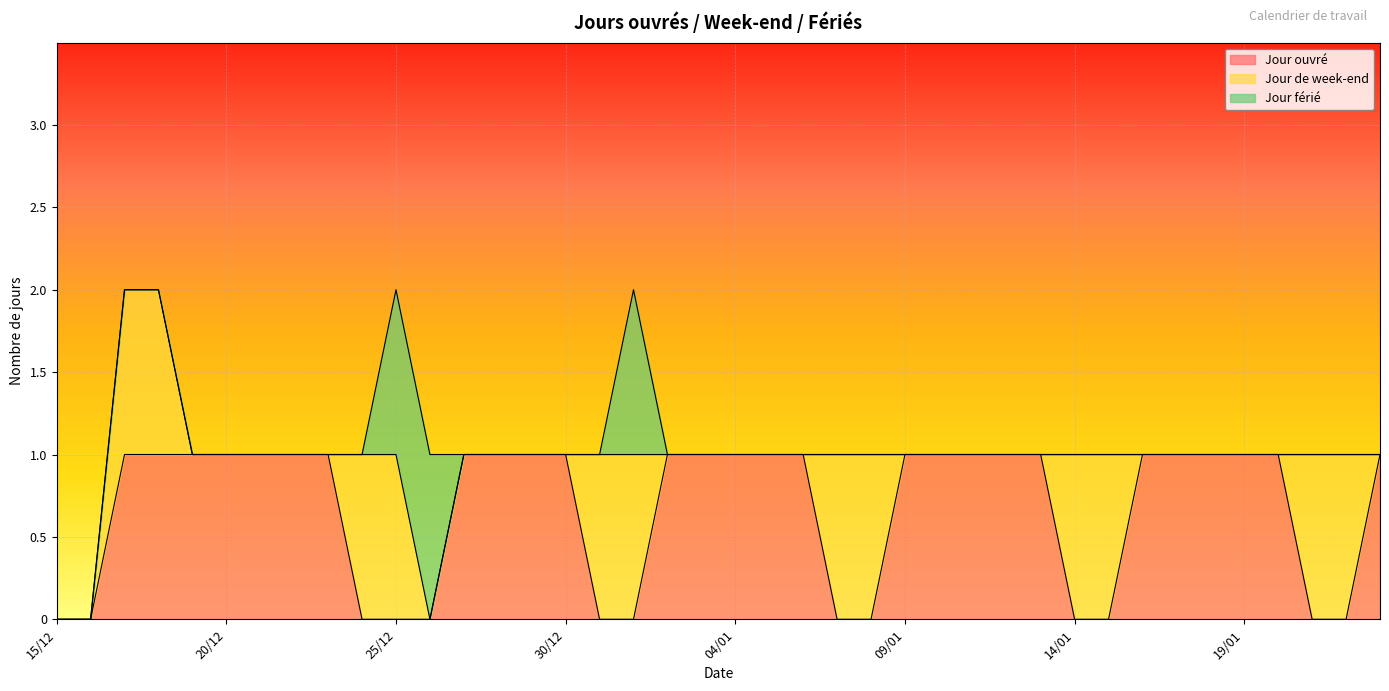

Between 09/01 and 17/01, which series saw the biggest shift?

Jour ouvré